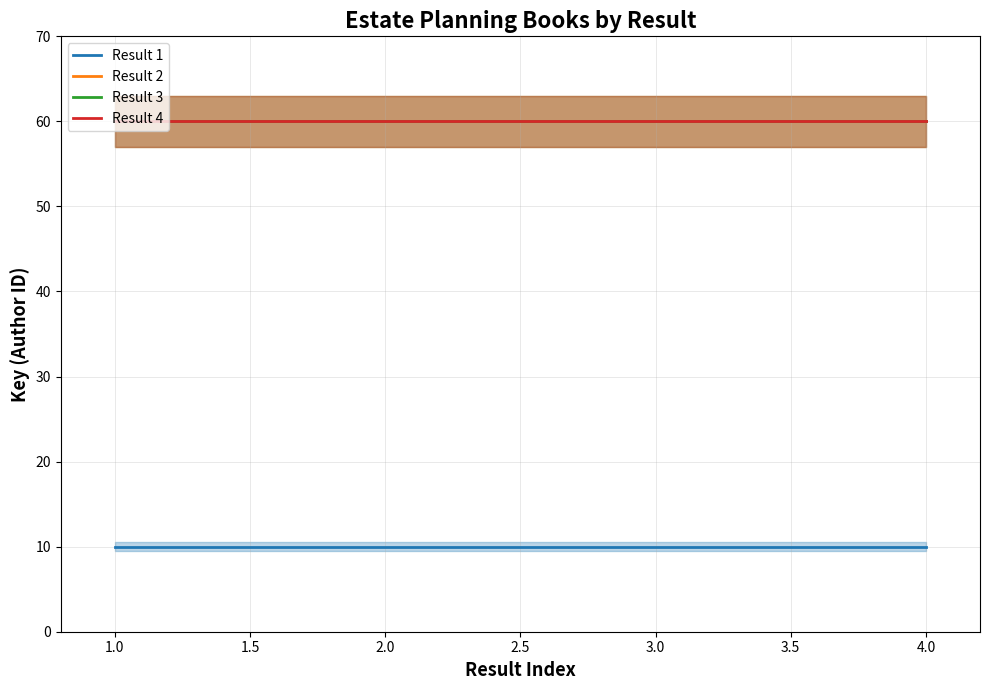

What are all the series names shown in the legend?

Result 1, Result 2, Result 3, Result 4